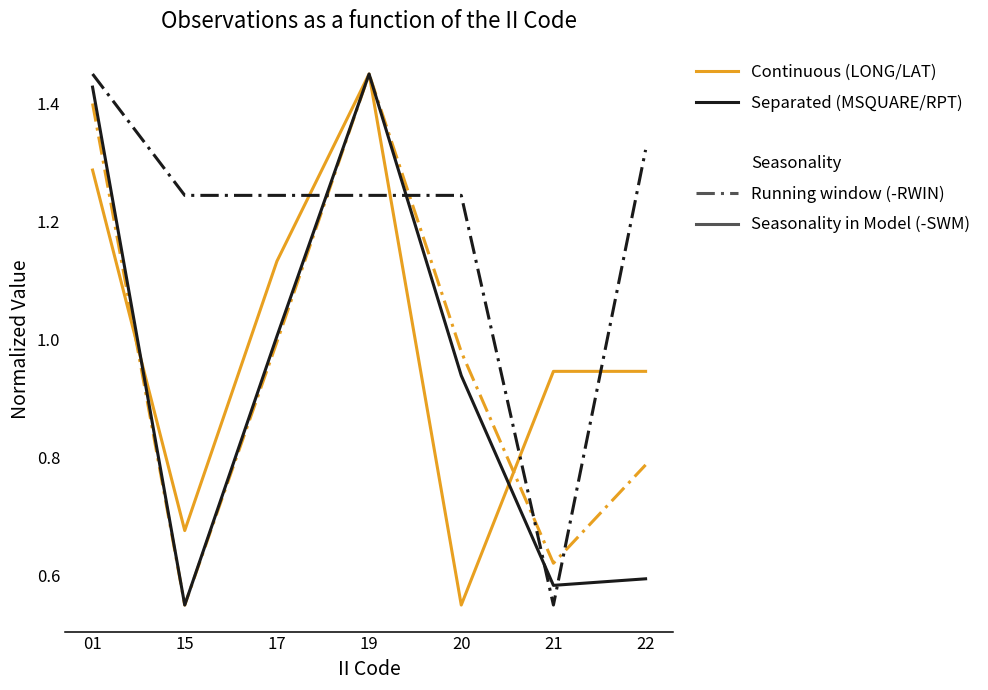

What is the total value across all series at 17?

4.4